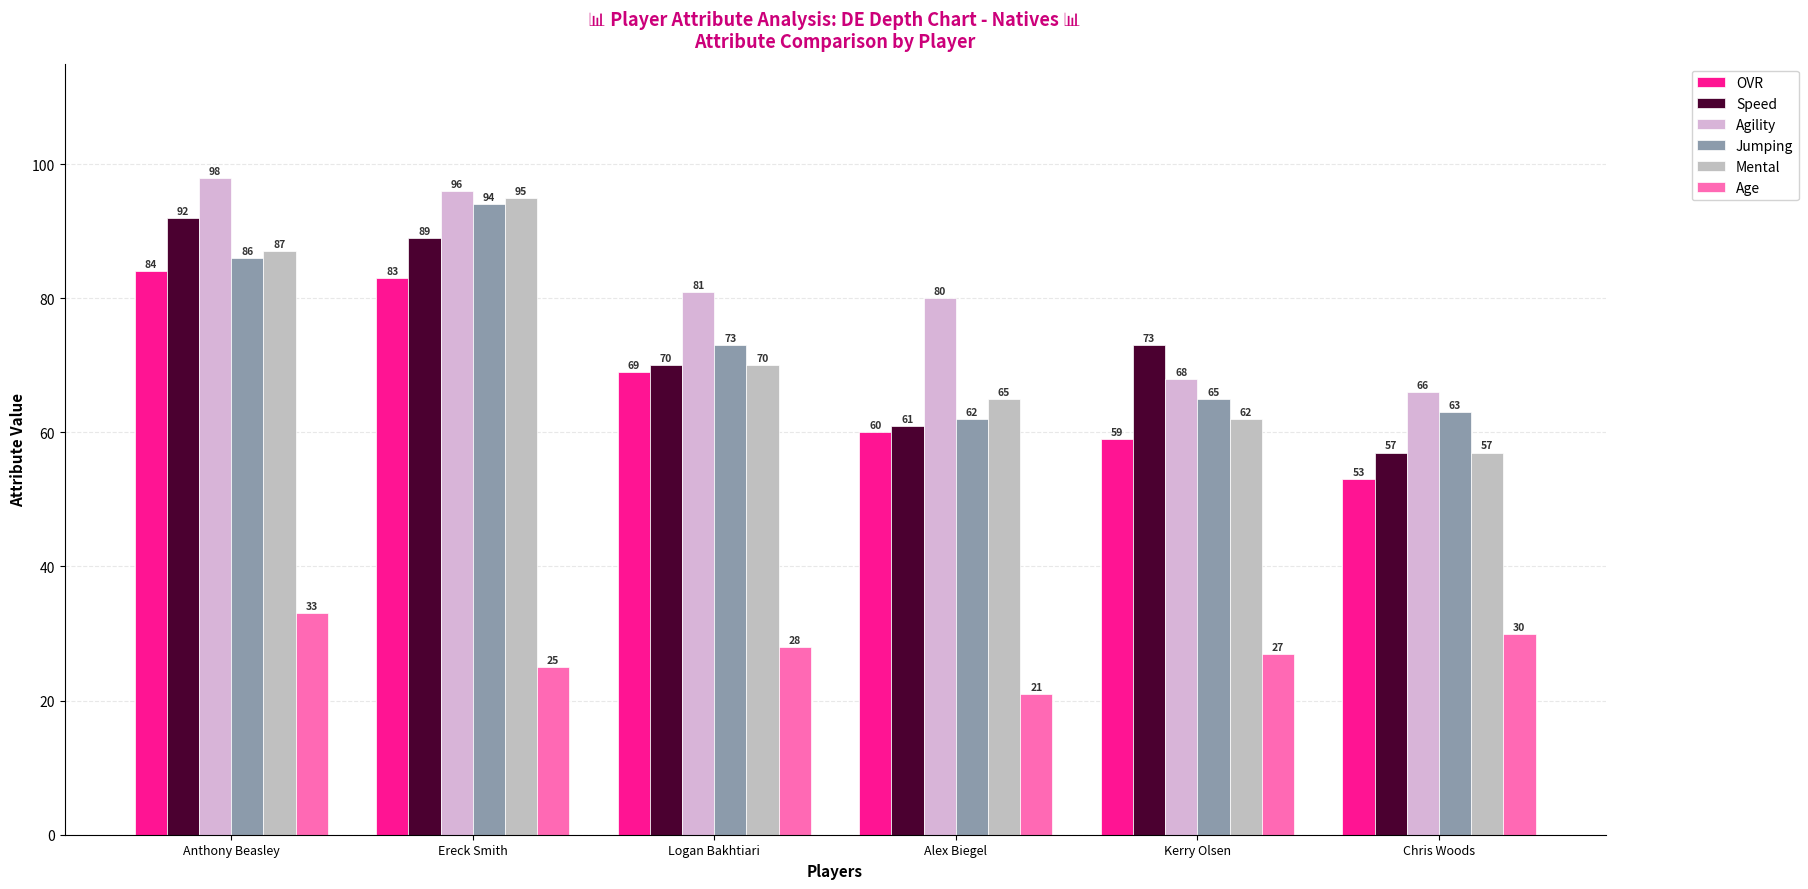

What is the difference between the Jumping values at Ereck Smith and Chris Woods?

31